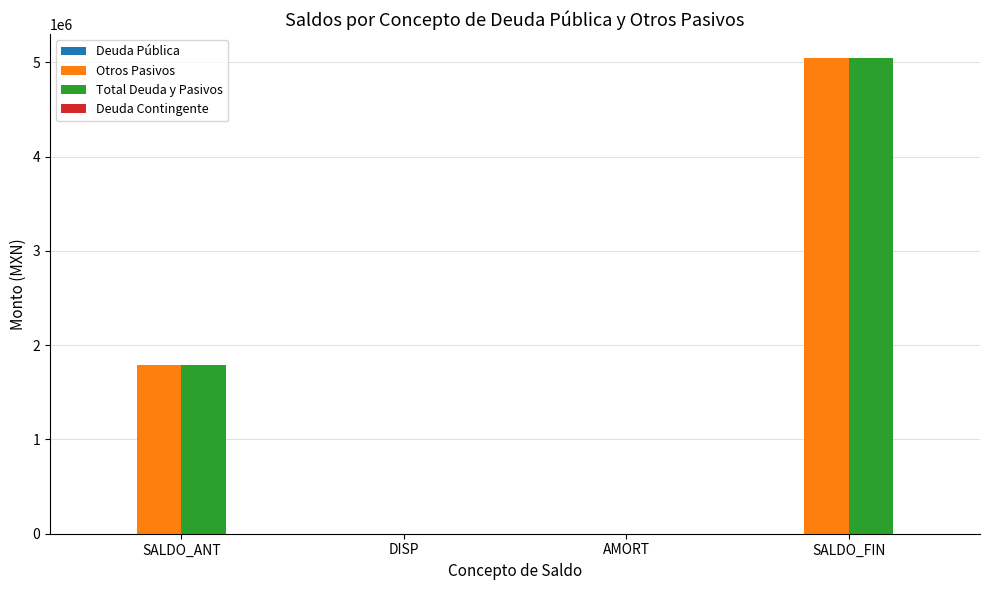

What is the difference between the Total Deuda y Pasivos values at SALDO_FIN and AMORT?

5046330.3